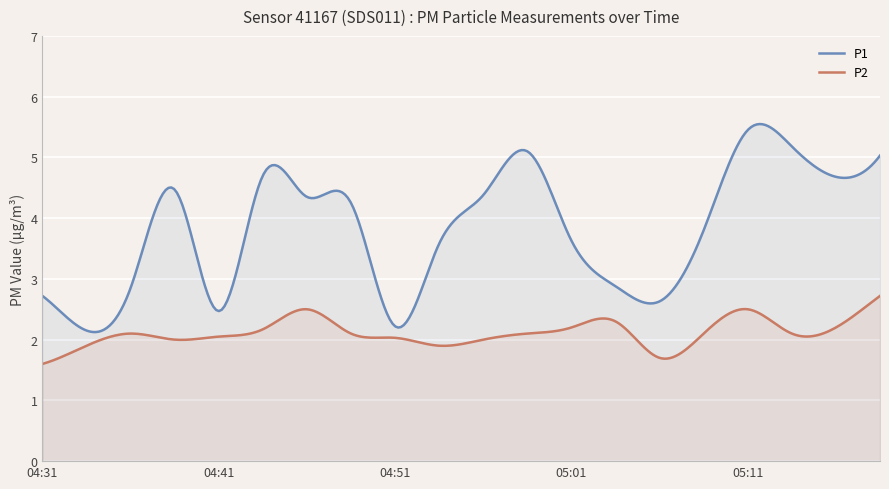

Count the number of categories in the chart.

300